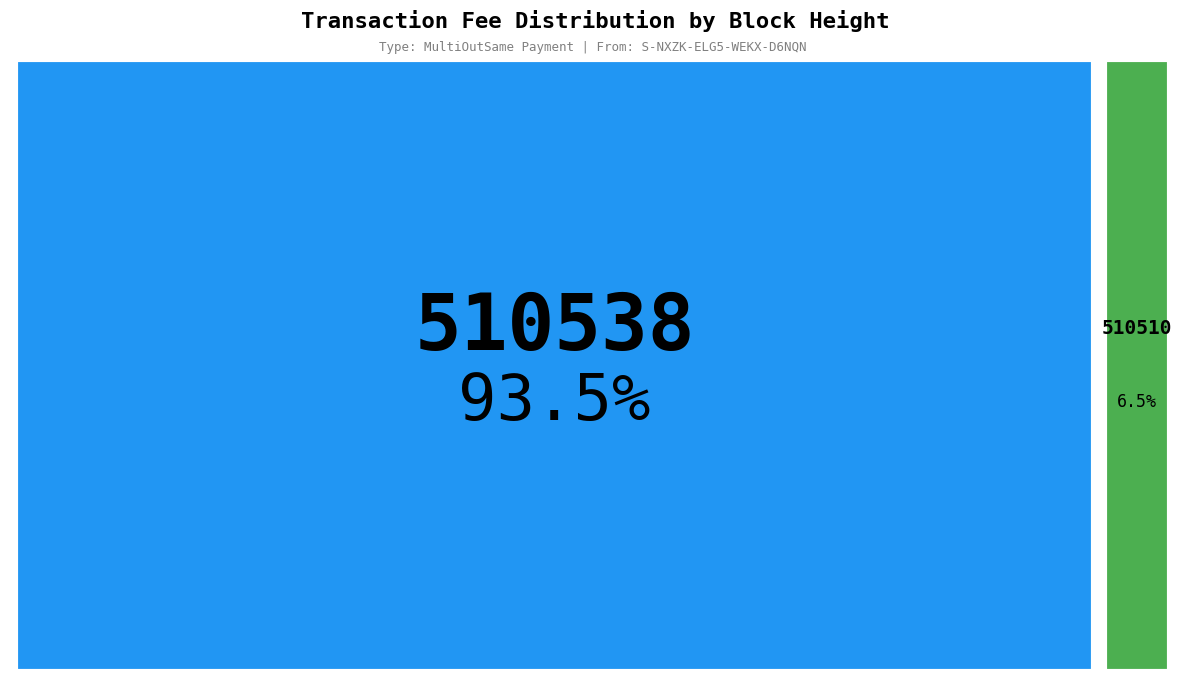

Is it true that 510510 is 20% of the pie?

False